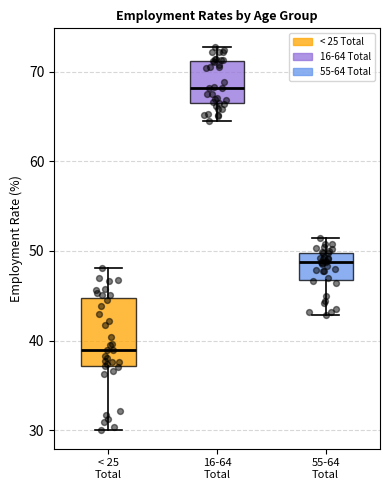

Comparing the boxes themselves (not the whiskers), which one is the tallest?

< 25 Total